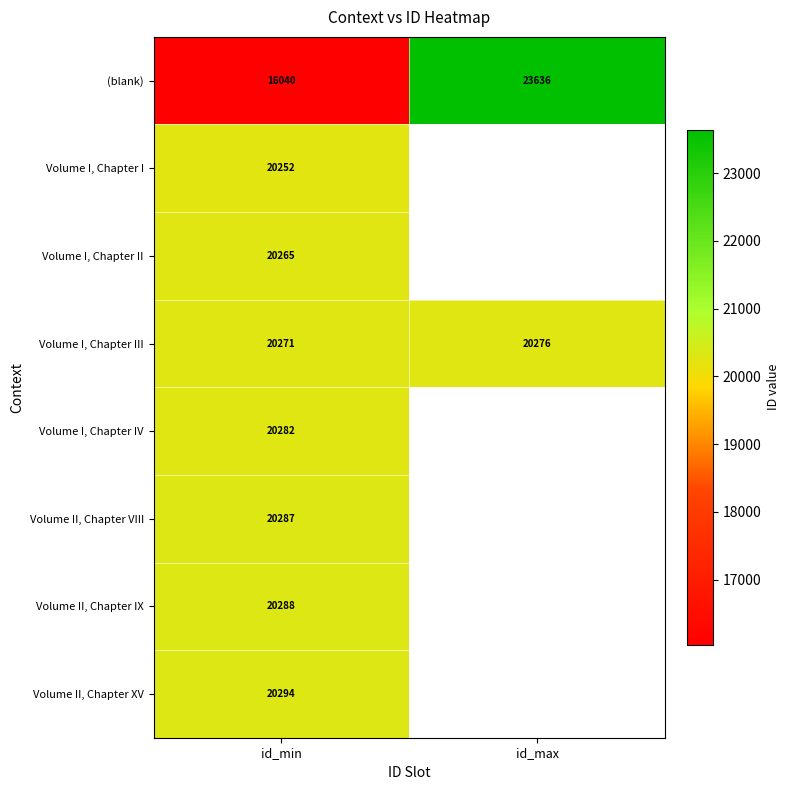

Rank the series at id_min from lowest to highest value.

(blank), Volume I, Chapter I, Volume I, Chapter II, Volume I, Chapter III, Volume I, Chapter IV, Volume II, Chapter VIII, Volume II, Chapter IX, Volume II, Chapter XV